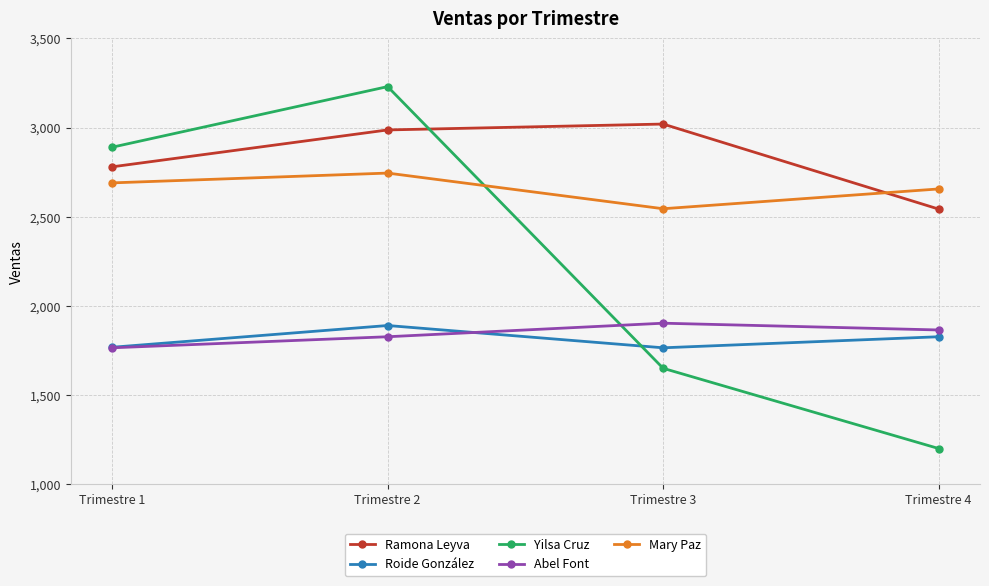

At how many categories does at least one series exceed 1274?

4